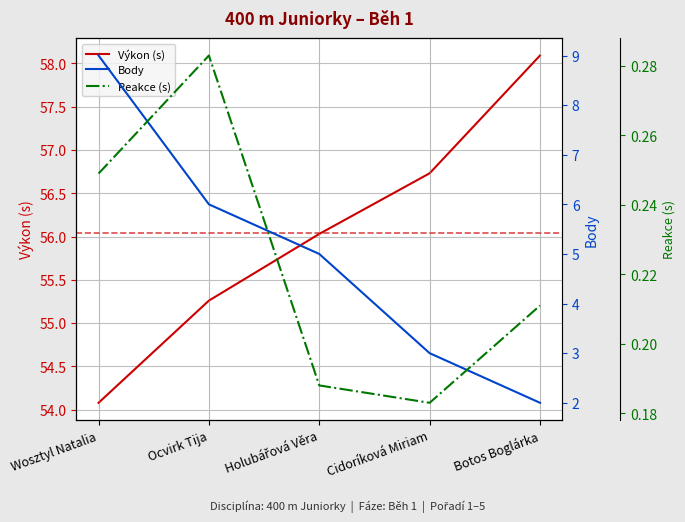

True or false: Výkon (s) has a value of 56.0 at Holubářová Věra.

True